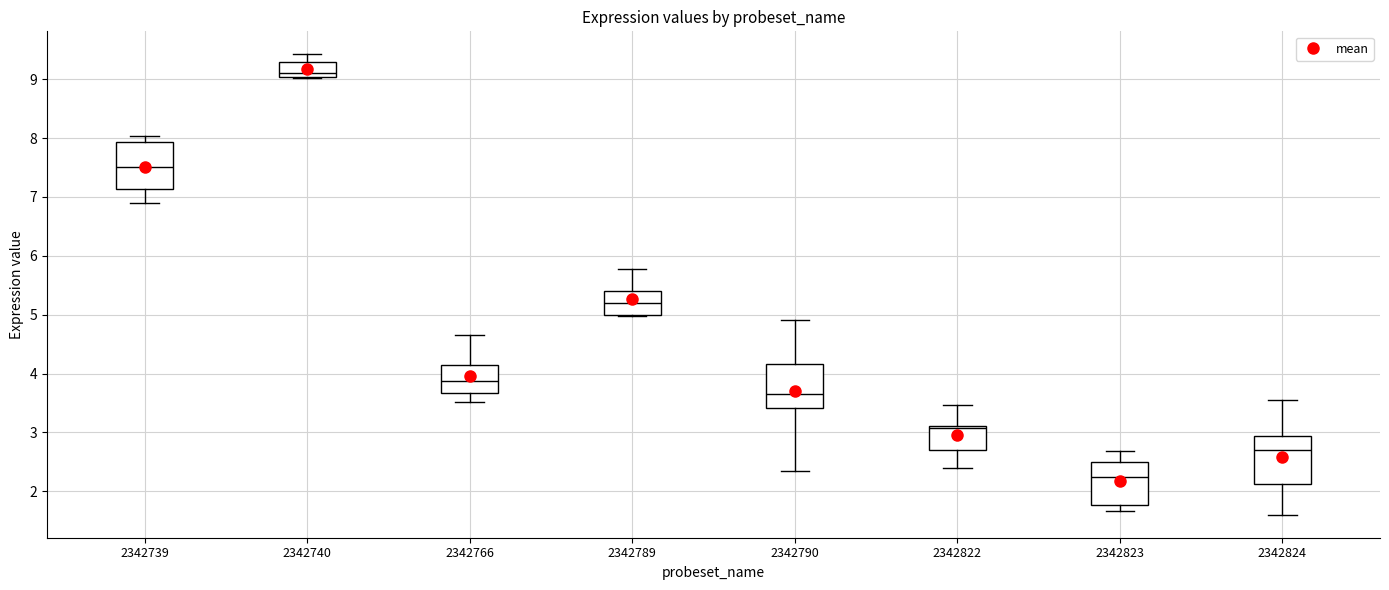

Where is the lower edge of the box at x = 2342739 on the y-axis? The values are not printed on the chart, so give them approximately, as read against the axis.

7.1